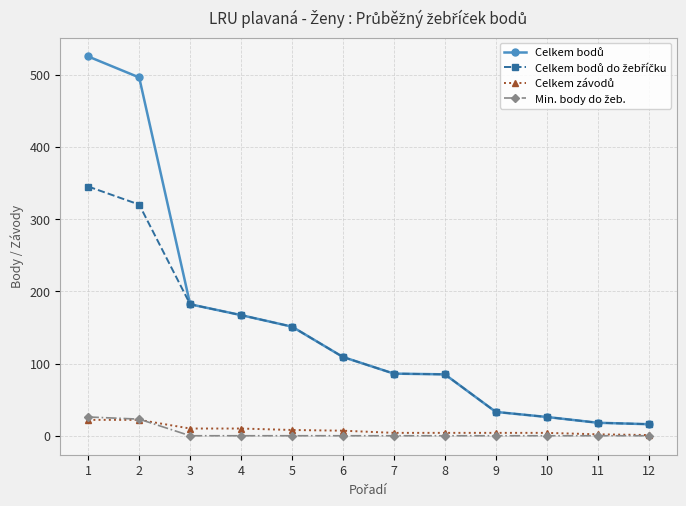

How many lines are shown in the chart?

4